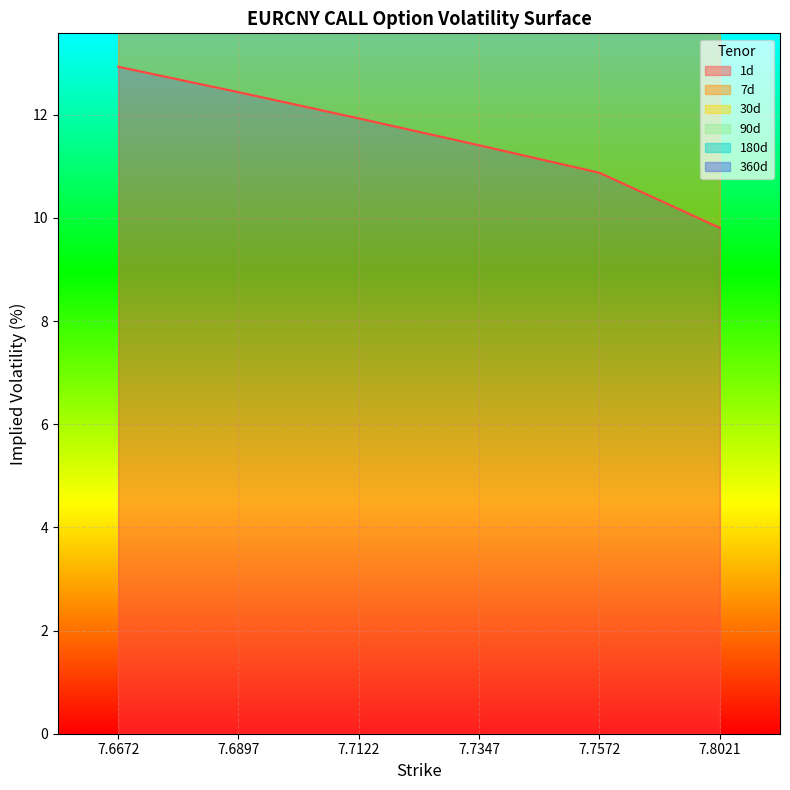

What is the spread (max minus min) of values at 7.6897?

26.9